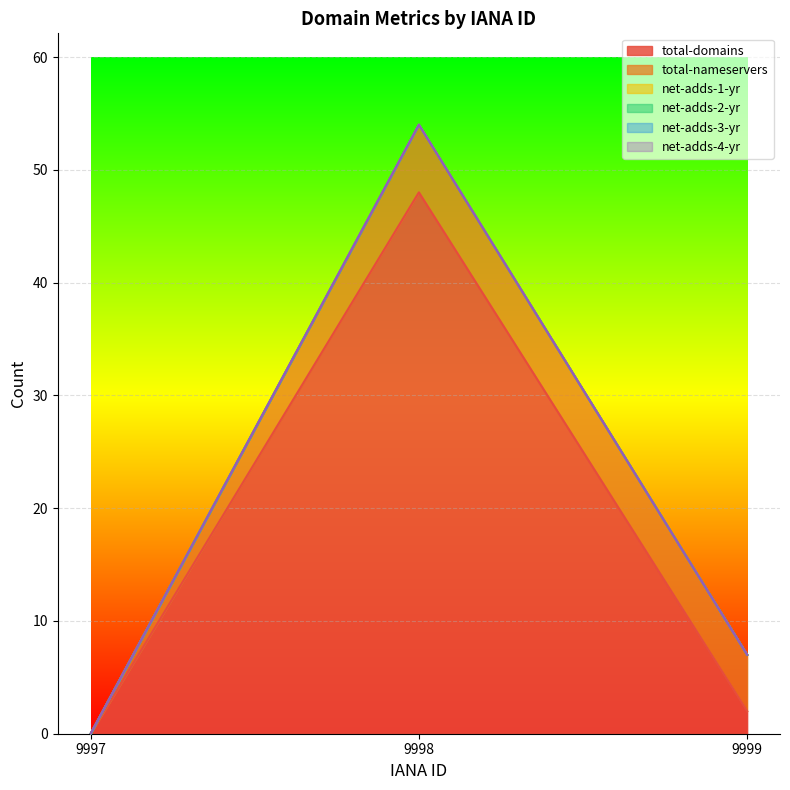

Which series has the largest range (max minus min)?

total-domains